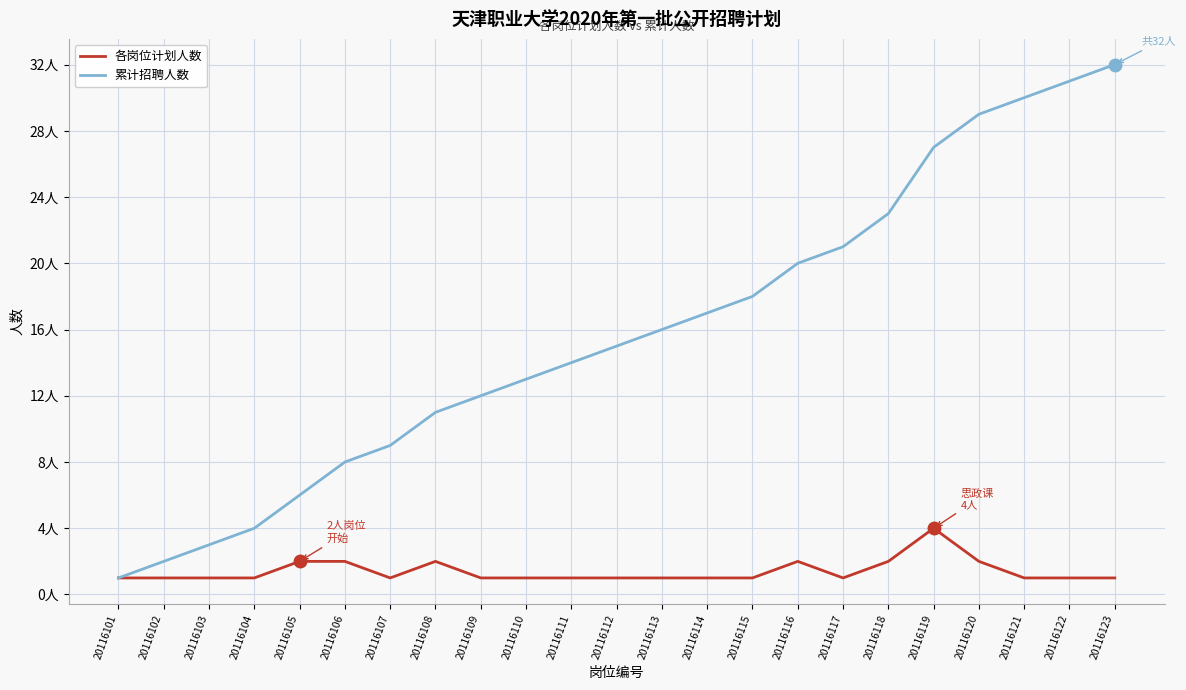

Is this an area chart (filled region under the line)?

No